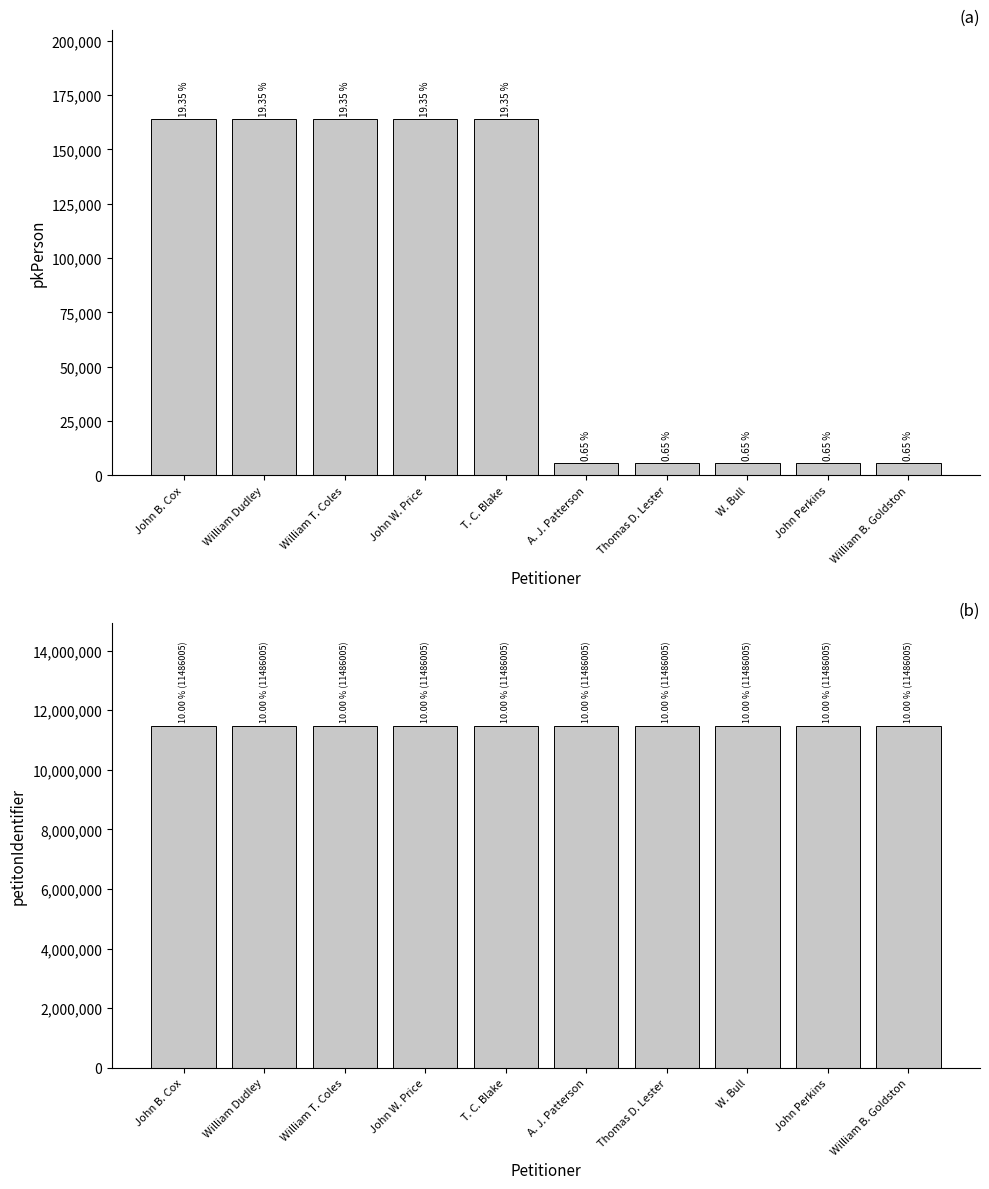

Is it true that petitonIdentifier equals 5506459 at W. Bull?

False